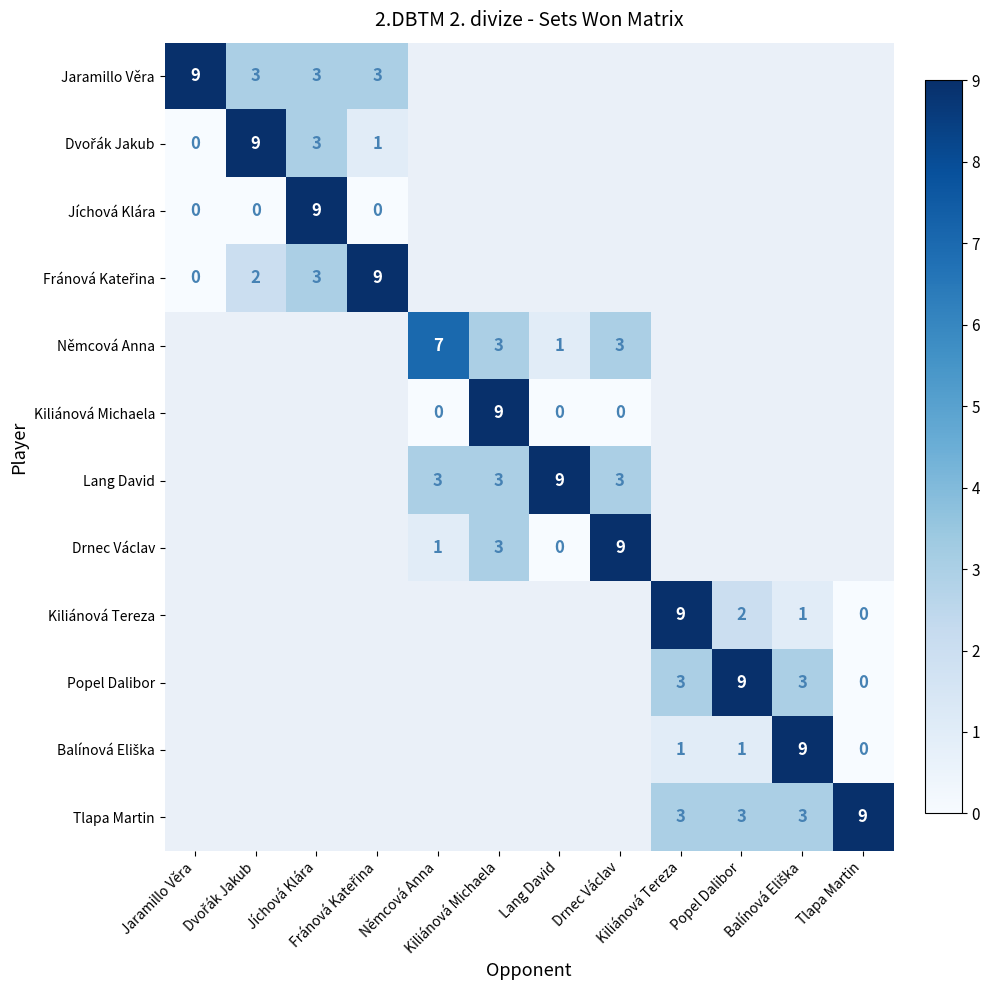

Which series changed the most between Kiliánová Michaela and Lang David?

Kiliánová Michaela